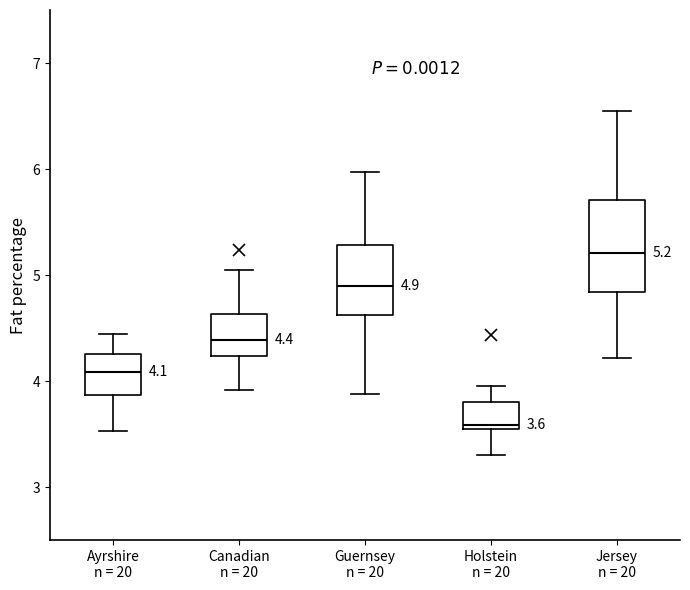

Which box's median line is the highest?

Jersey n = 20